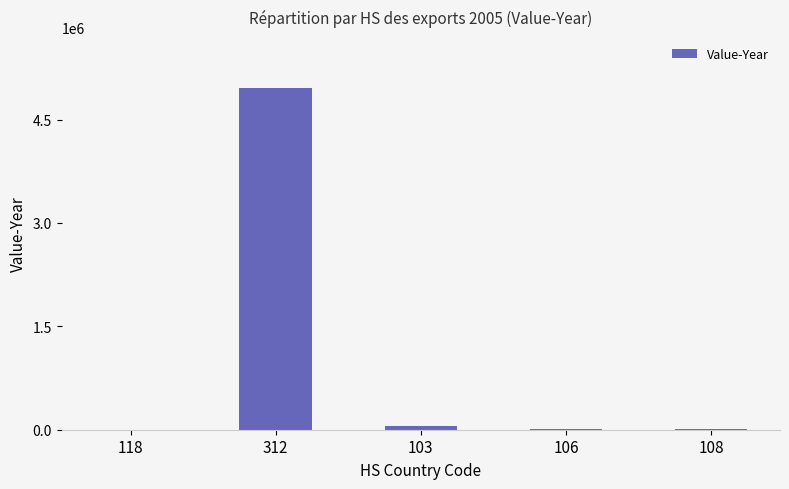

What is the ratio of the value at 118 to the value at 106?

0.1